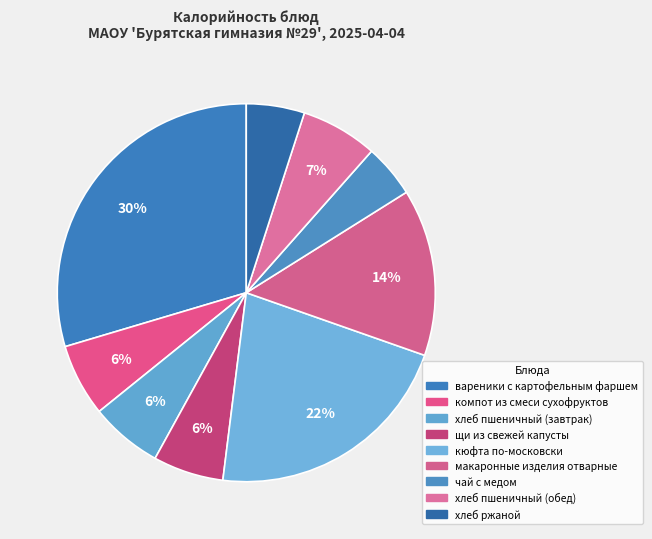

Is компот из смеси сухофруктов the majority of the pie?

No